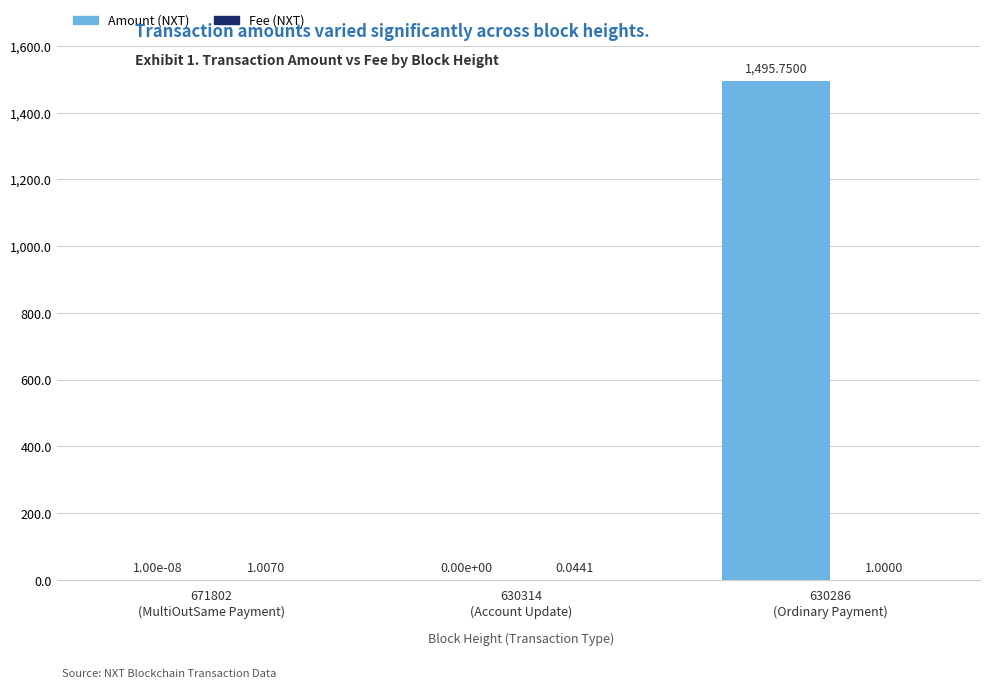

Are the bars horizontal?

No